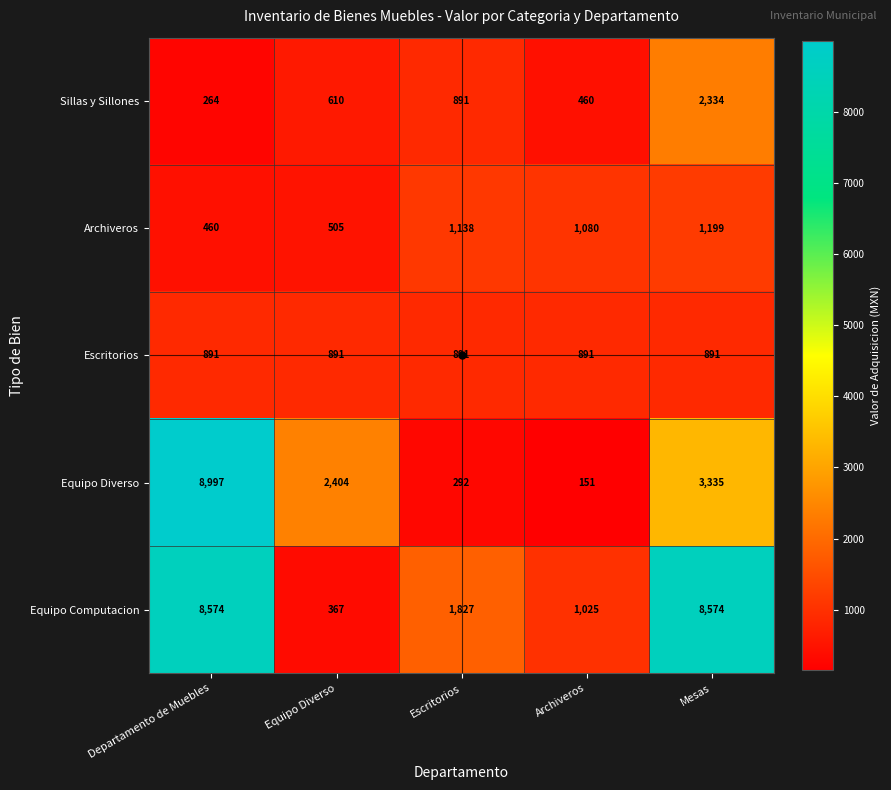

What is the total value across all series at Mesas?

16333